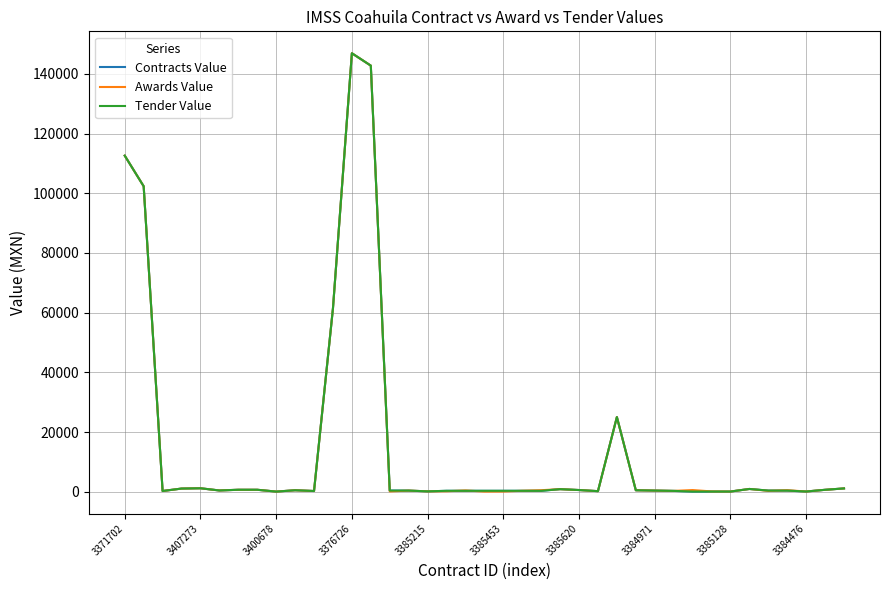

Is this an area chart (filled region under the line)?

No